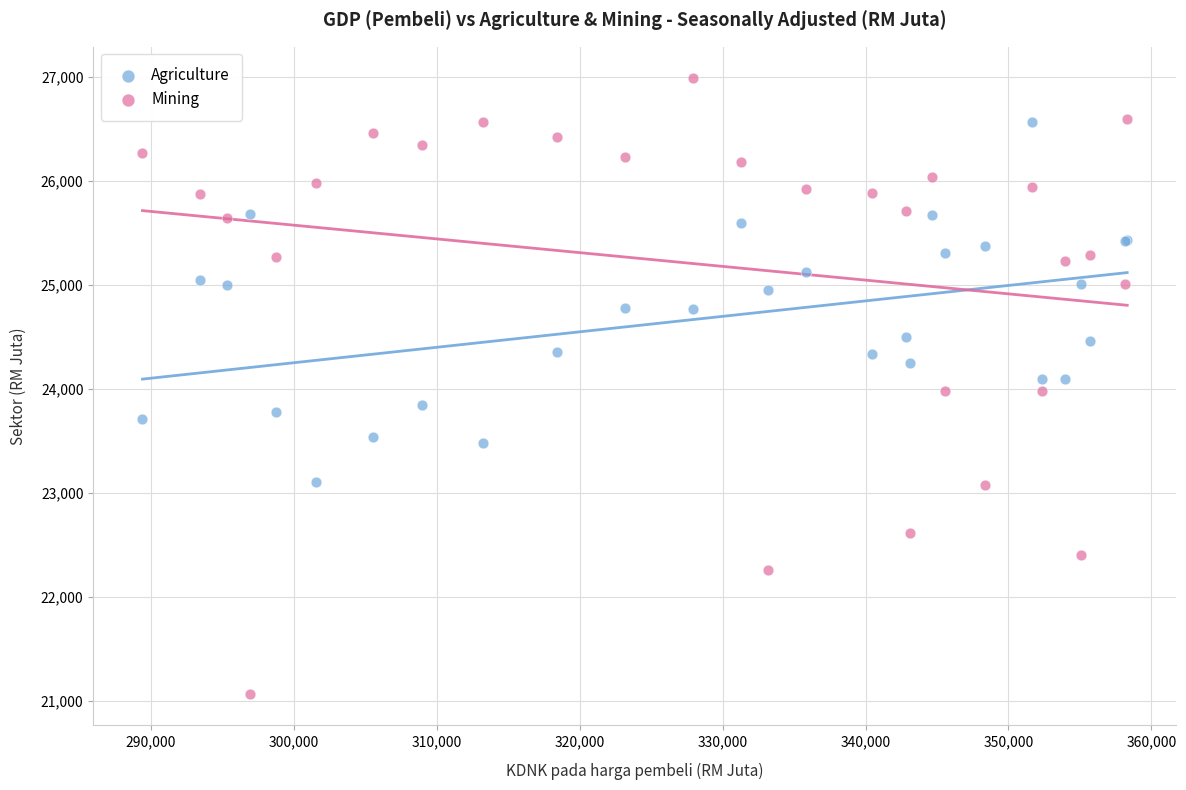

Which series has the widest spread of Y values?

Mining